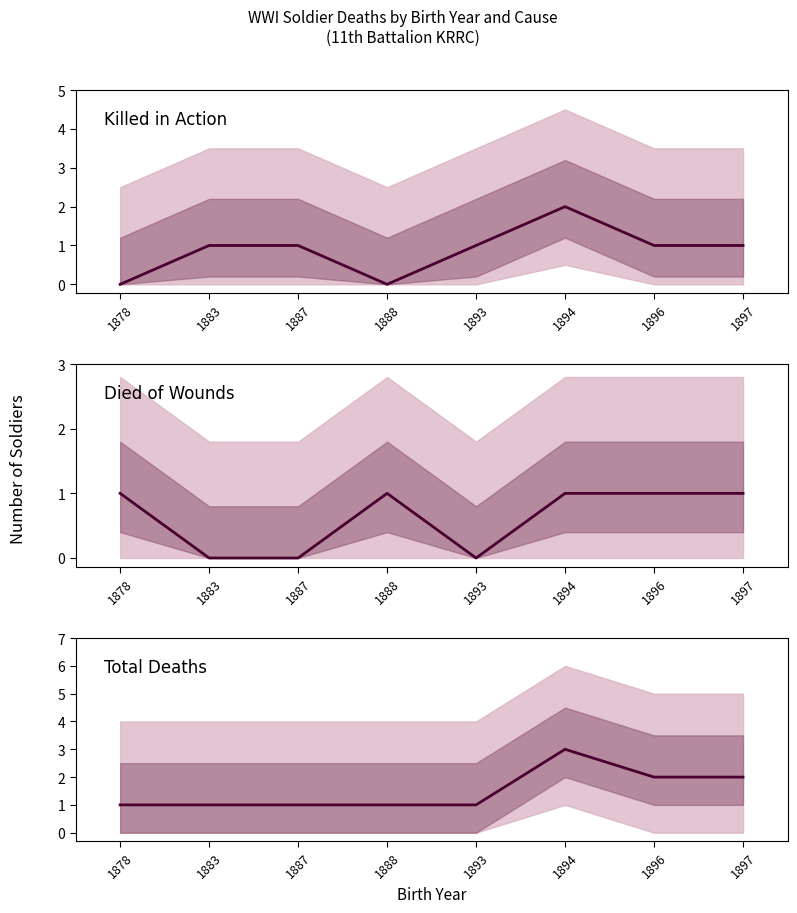

What is the total value across all series at 1894?

6